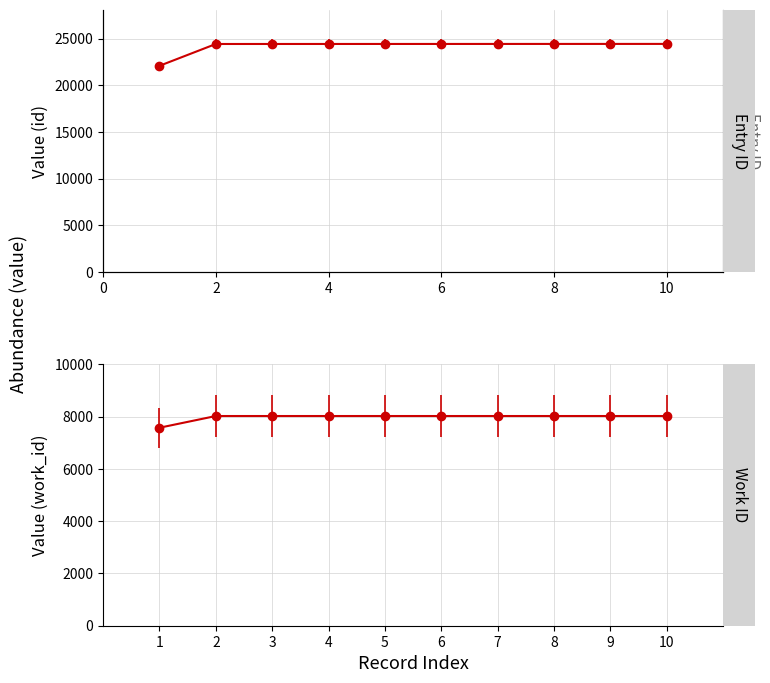

Count the number of categories in the chart.

10